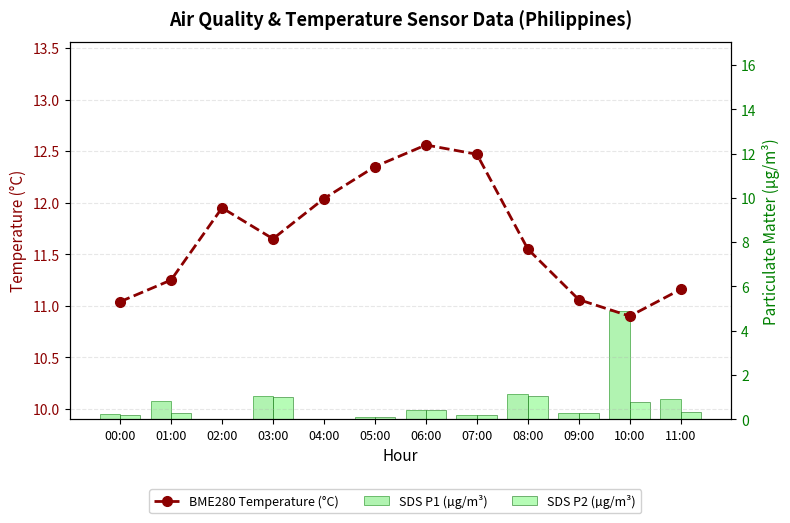

What is the difference between the maximum and minimum values in the SDS P2 (µg/m³) series?

1.0